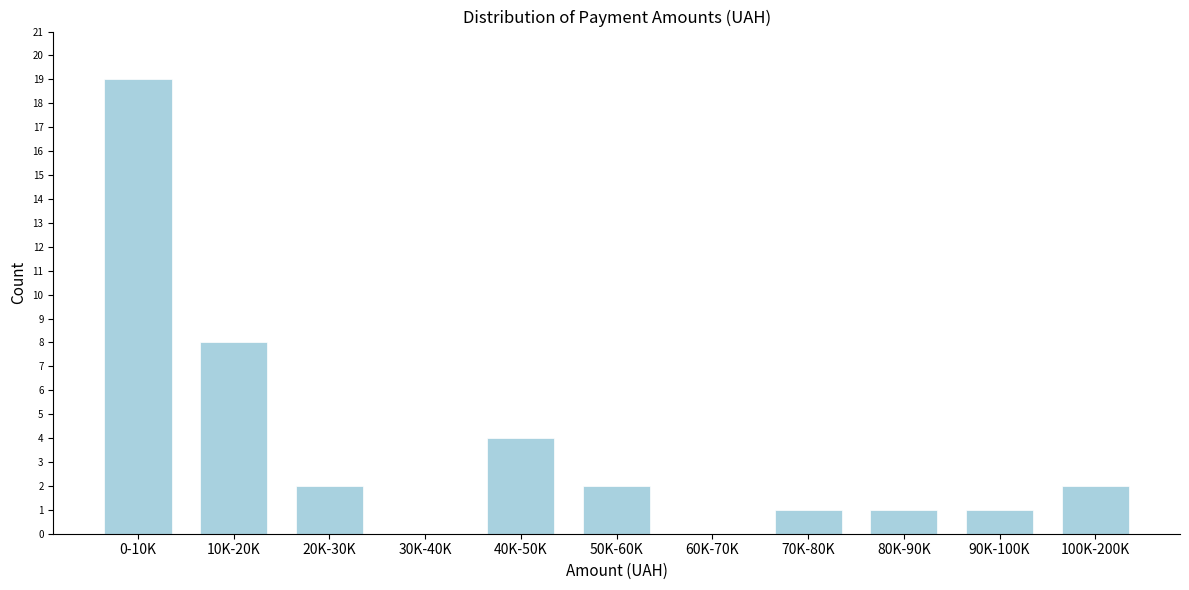

Reading left to right, extract all data points from this chart.

0-10K=19	10K-20K=8	20K-30K=2	30K-40K=0	40K-50K=4	50K-60K=2	60K-70K=0	70K-80K=1	80K-90K=1	90K-100K=1	100K-200K=2